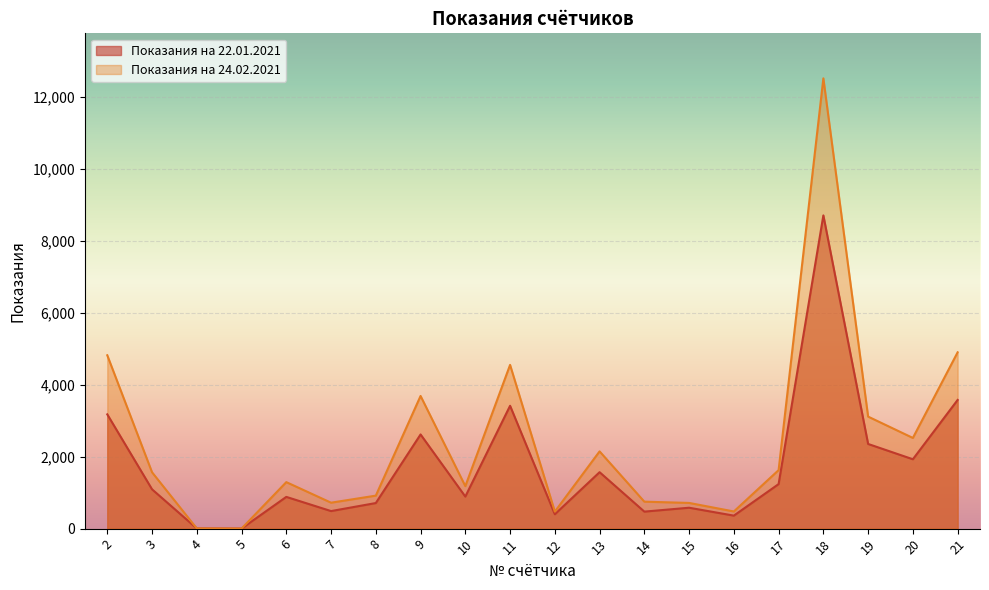

In Показания на 22.01.2021, how many points are higher than both neighbors (excluding endpoints)?

6